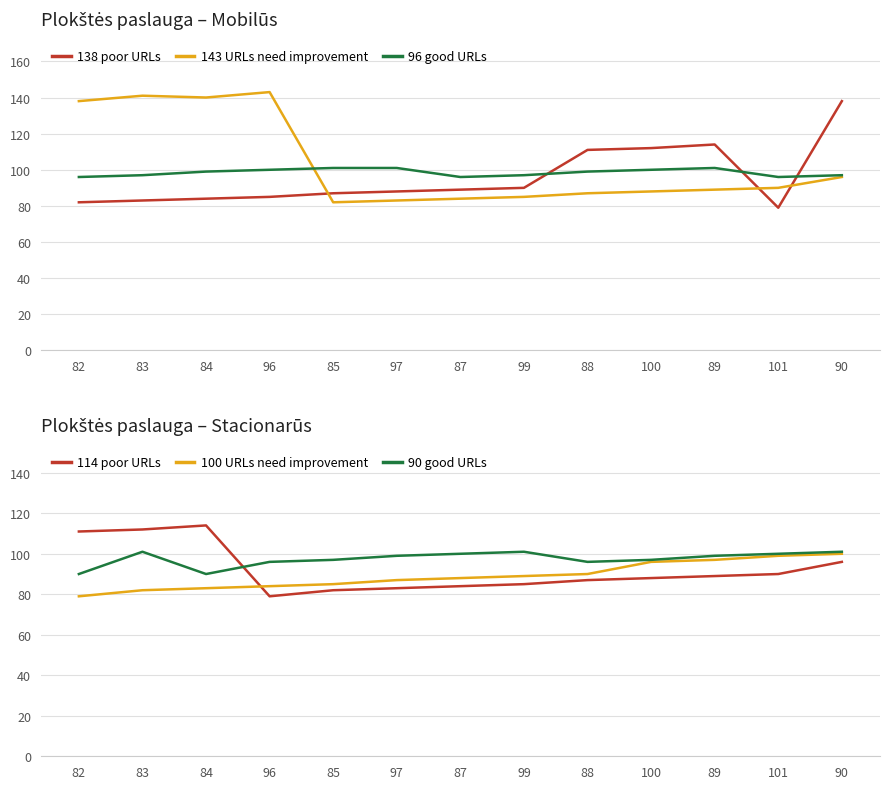

True or false: 143 URLs need improvement has more than 2 points higher than both neighbors.

False